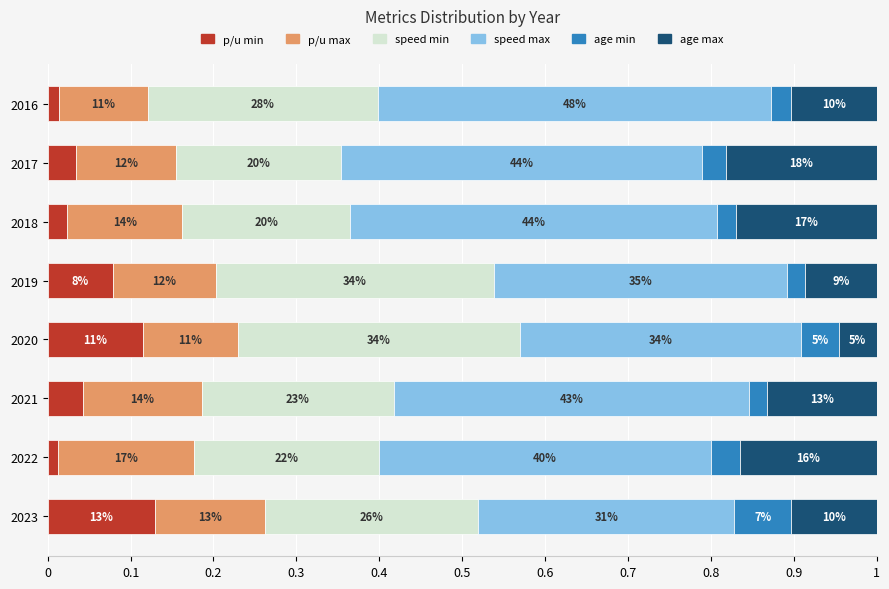

What is the difference between the second highest and minimum values in the p/u min series?

0.1